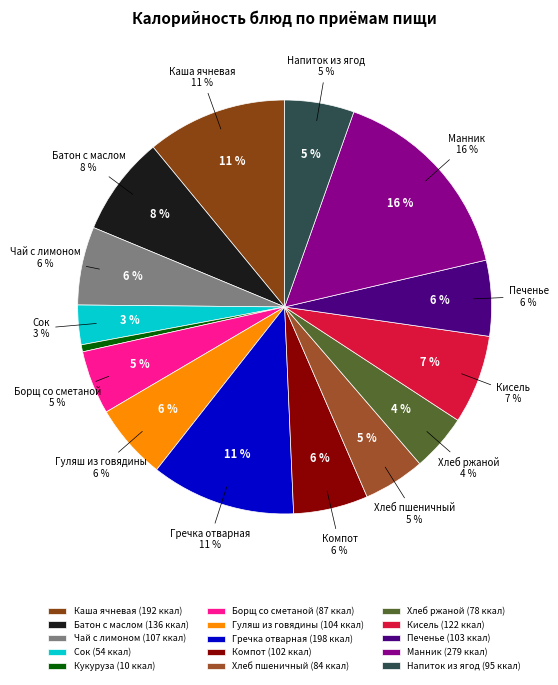

Rank the categories by value from lowest to highest.

Кукуруза, Сок, Хлеб ржаной, Хлеб пшеничный, Борщ со сметаной, Напиток из ягод, Компот, Печенье, Гуляш из говядины, Чай с лимоном, Кисель, Батон с маслом, Каша ячневая, Гречка отварная, Манник